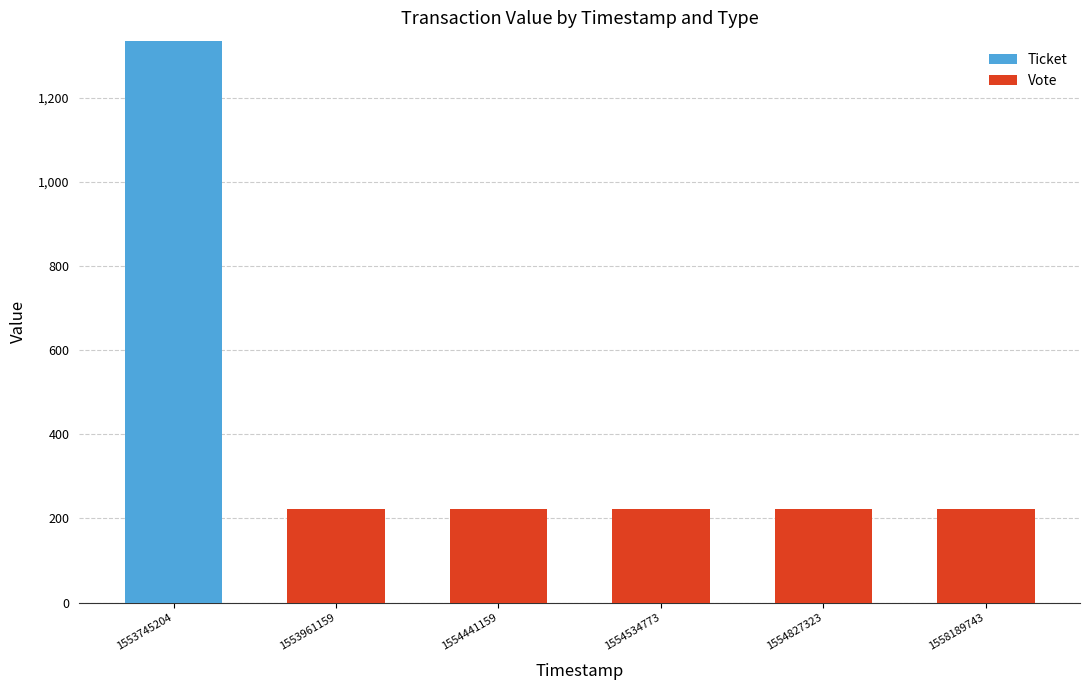

What is the total value across all series at 1554441159?

222.5